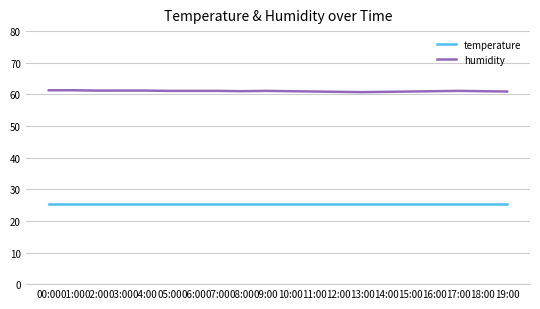

Is the value of humidity at 07:00 greater than the value of temperature at 15:00?

Yes